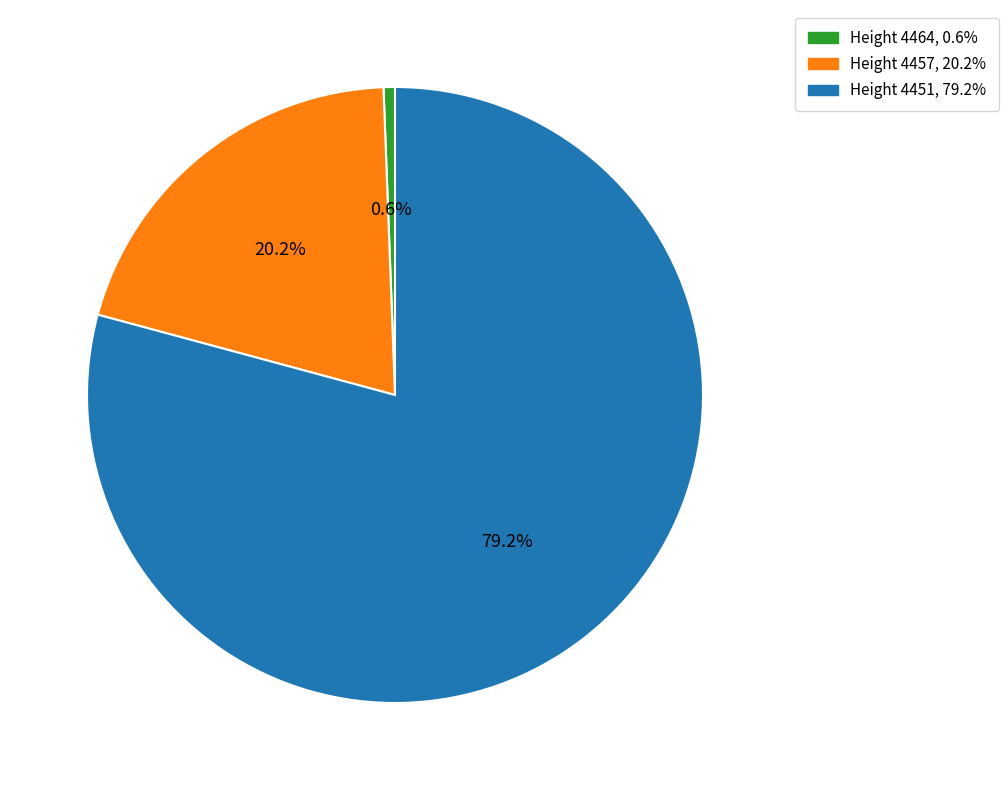

Is there a majority slice in this chart?

Yes